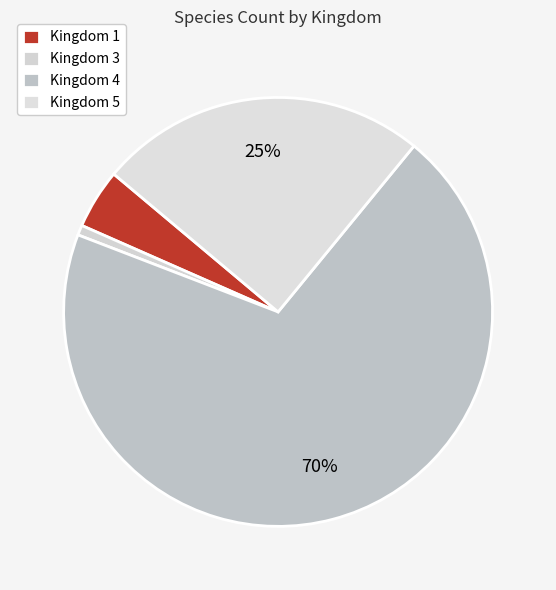

Count the number of slices in the pie.

4